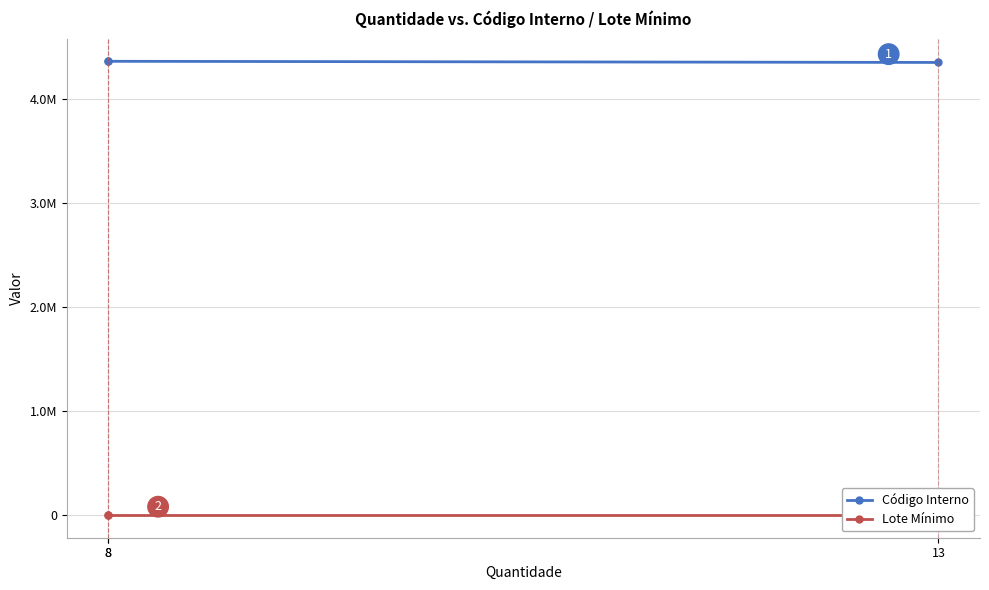

Which label corresponds to the smallest value in the chart?

13